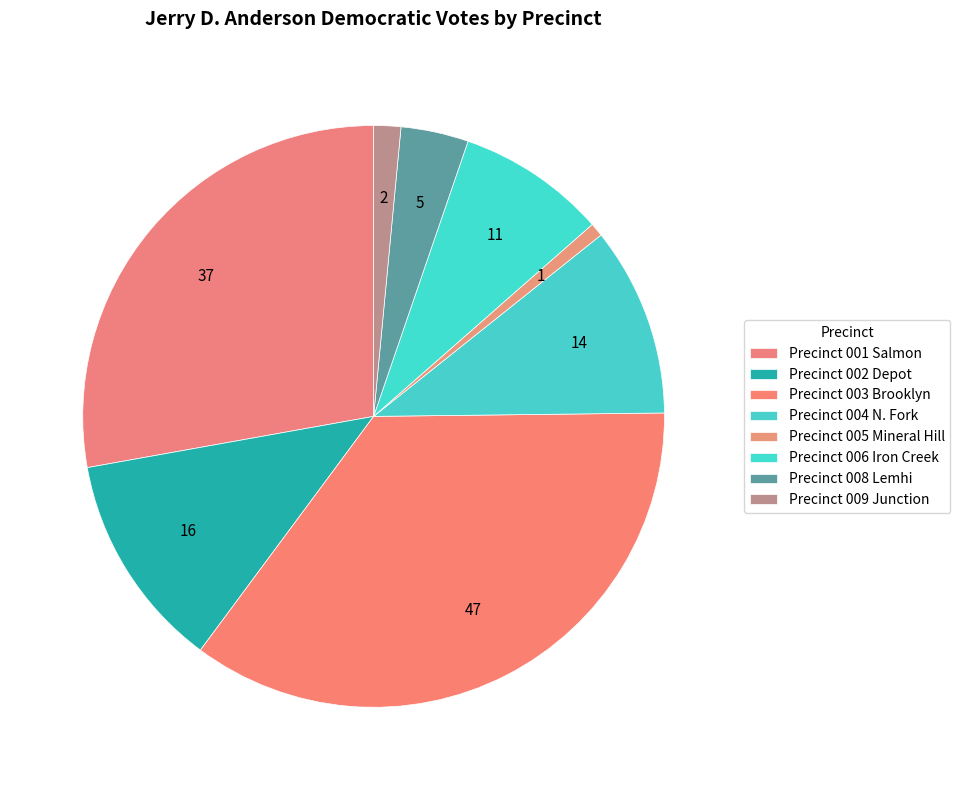

To the nearest percent, what is the average slice percentage?

11%